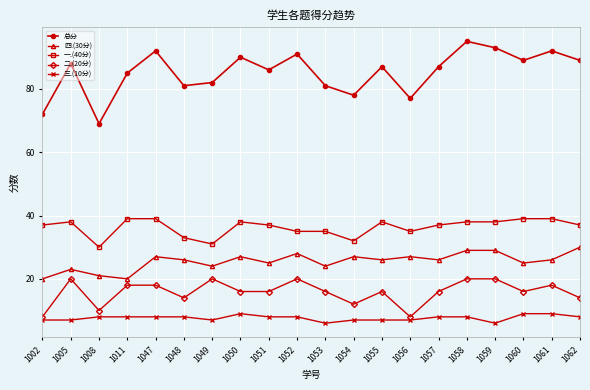

What is the difference between the 一.(40分) values at 1047 and 1062?

2